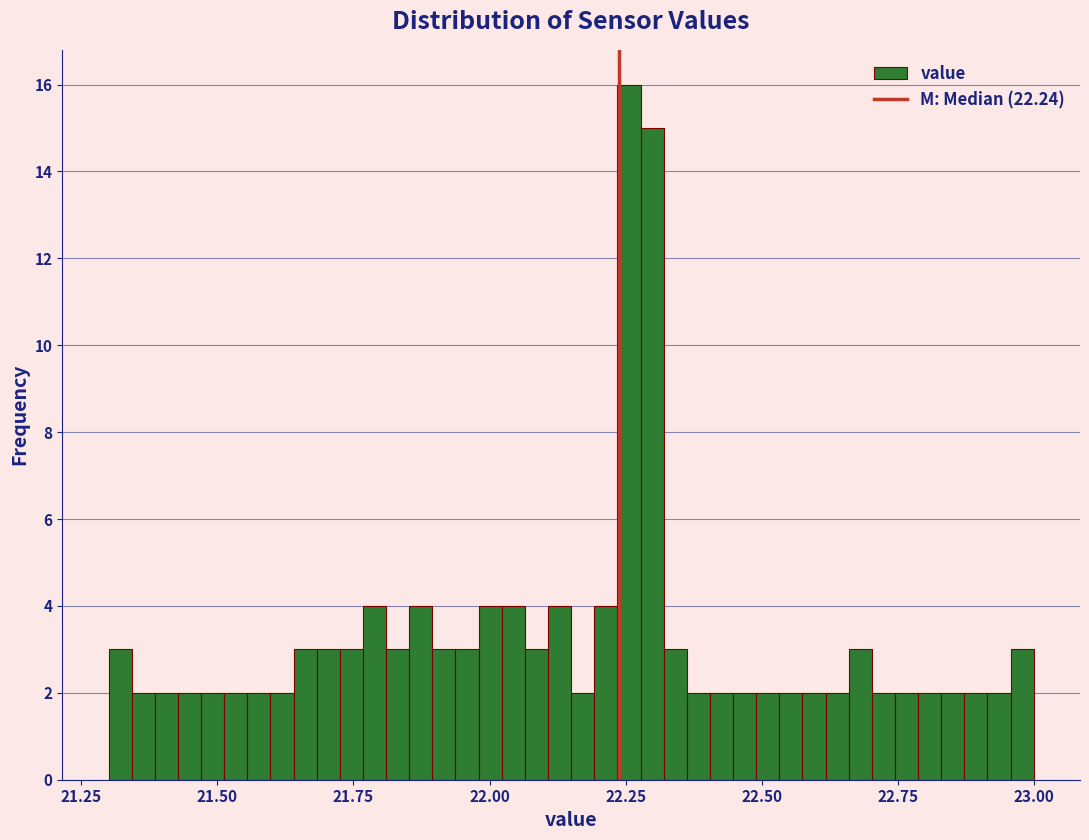

Read against the x-axis, roughly where is the centre of the tallest bar?

22.25